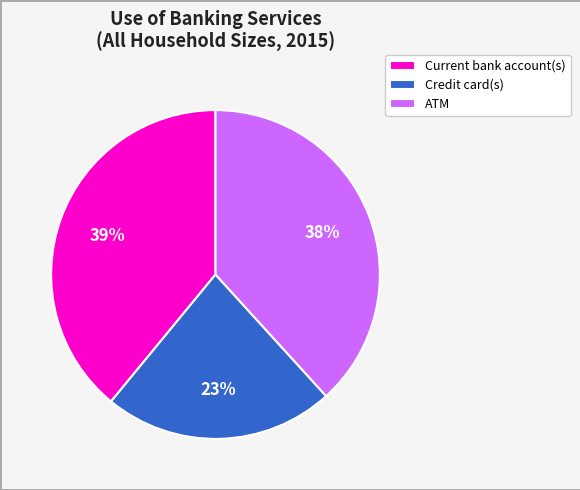

Is the sum of ATM and Current bank account(s) greater than half?

Yes